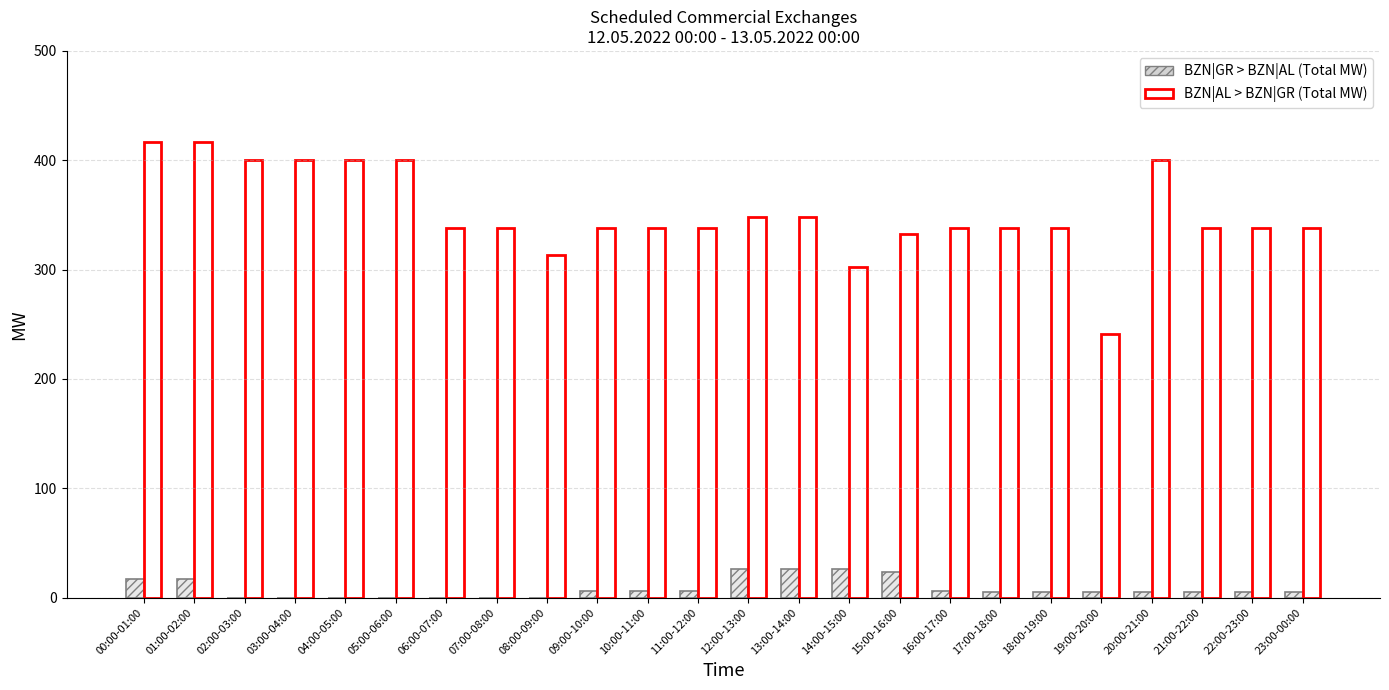

List the labels in order of BZN|AL > BZN|GR (Total MW) value, smallest first.

19:00-20:00, 14:00-15:00, 08:00-09:00, 15:00-16:00, 06:00-07:00, 07:00-08:00, 09:00-10:00, 10:00-11:00, 11:00-12:00, 16:00-17:00, 17:00-18:00, 18:00-19:00, 21:00-22:00, 22:00-23:00, 23:00-00:00, 12:00-13:00, 13:00-14:00, 02:00-03:00, 03:00-04:00, 04:00-05:00, 05:00-06:00, 20:00-21:00, 00:00-01:00, 01:00-02:00